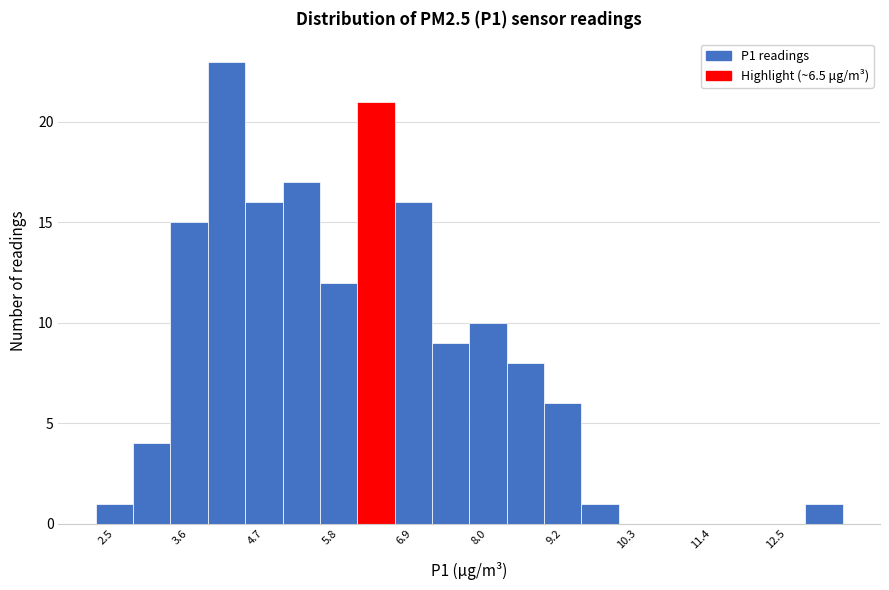

Read against the x-axis, roughly where is the centre of the tallest bar?

4.2